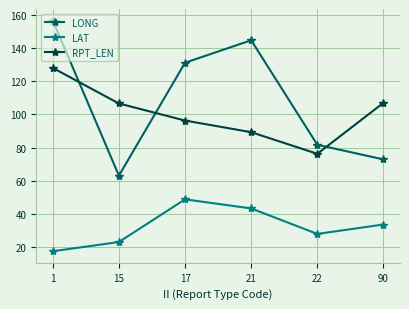

In LAT, how many points are lower than both neighbors (excluding endpoints)?

1